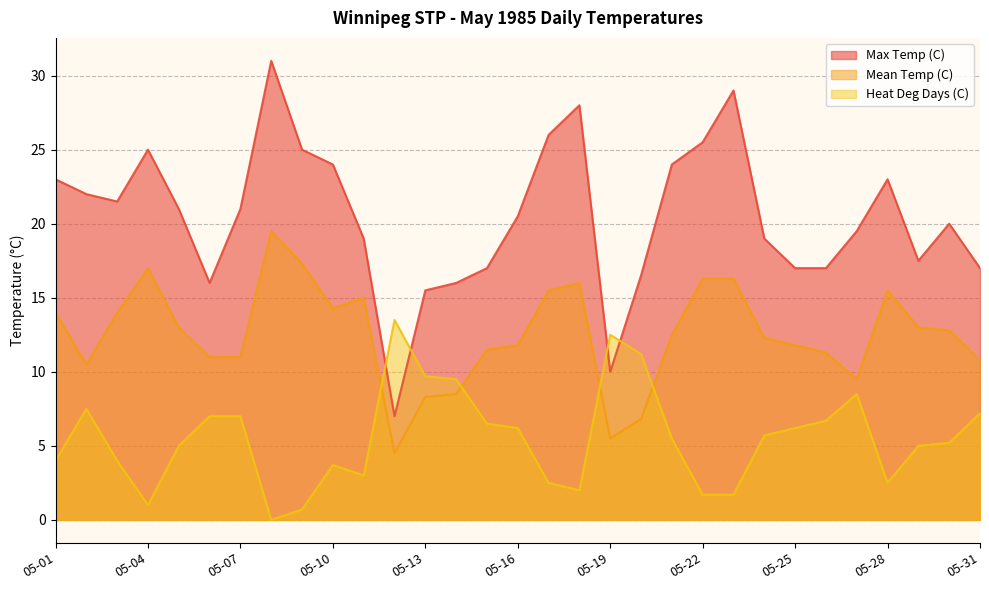

Reading left to right, list all the values displayed in this chart.

Max Temp (C): 23.0	22.0	21.5	25.0	21.0	16.0	21.0	31.0	25.0	24.0	19.0	7.0	15.5	16.0	17.0	20.5	26.0	28.0	10.0	16.5	24.0	25.5	29.0	19.0	17.0	17.0	19.5	23.0	17.5	20.0	17.0
Mean Temp (C): 14.0	10.5	14.0	17.0	13.0	11.0	11.0	19.5	17.3	14.3	15.0	4.5	8.3	8.5	11.5	11.8	15.5	16.0	5.5	6.8	12.5	16.3	16.3	12.3	11.8	11.3	9.5	15.5	13.0	12.8	10.8
Heat Deg Days (C): 4.0	7.5	4.0	1.0	5.0	7.0	7.0	0.0	0.7	3.7	3.0	13.5	9.7	9.5	6.5	6.2	2.5	2.0	12.5	11.2	5.5	1.7	1.7	5.7	6.2	6.7	8.5	2.5	5.0	5.2	7.2